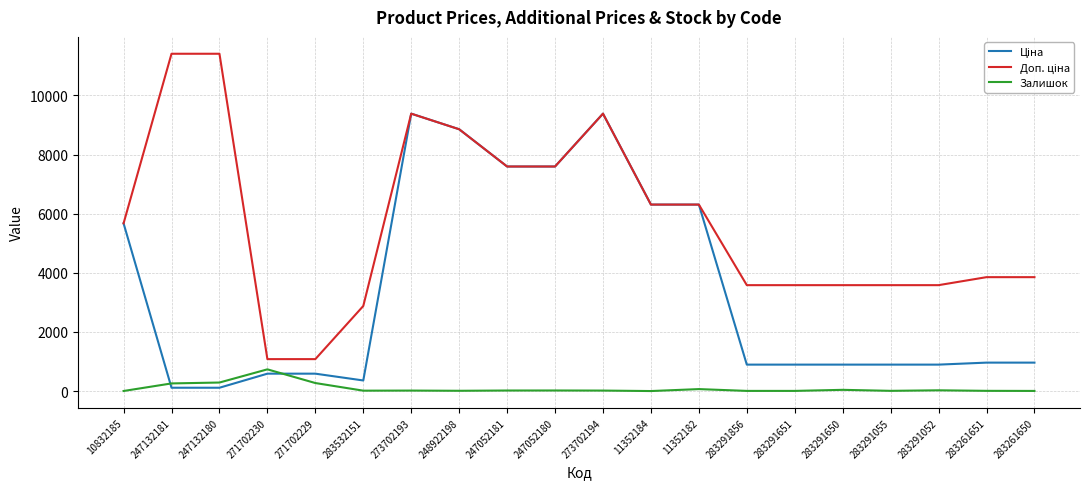

What is the difference between the highest and lowest values at 283532151?

2863.8